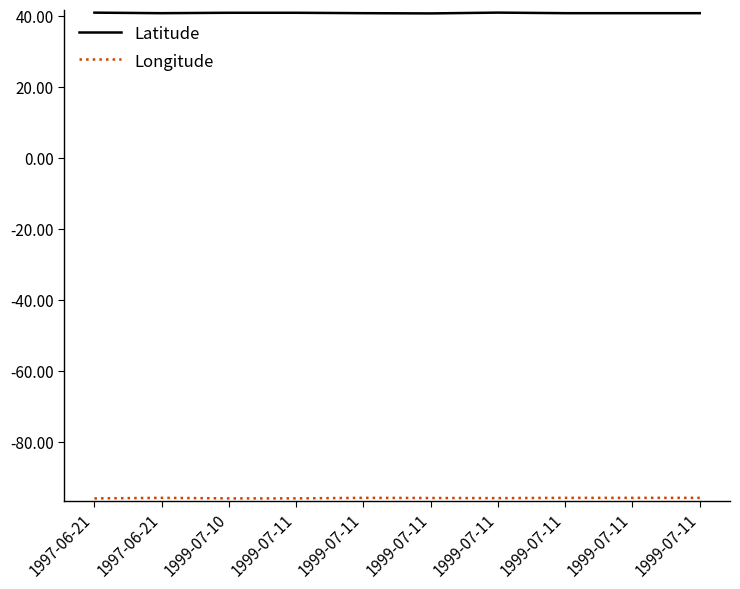

Which series changed the most between 1999-07-11 and 1999-07-11?

Latitude